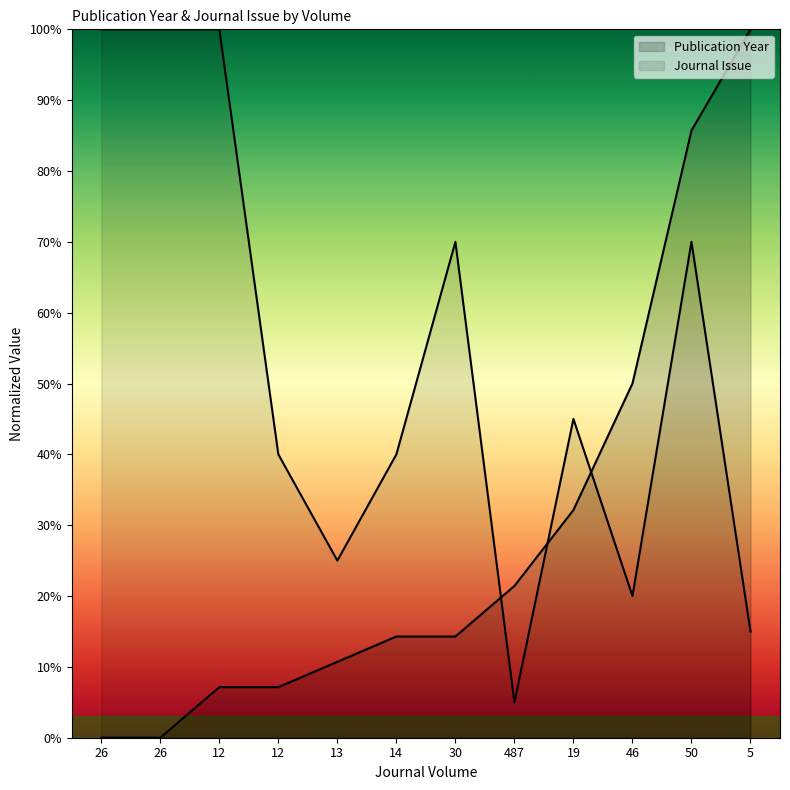

What is the label of the 12th point from the right?

26